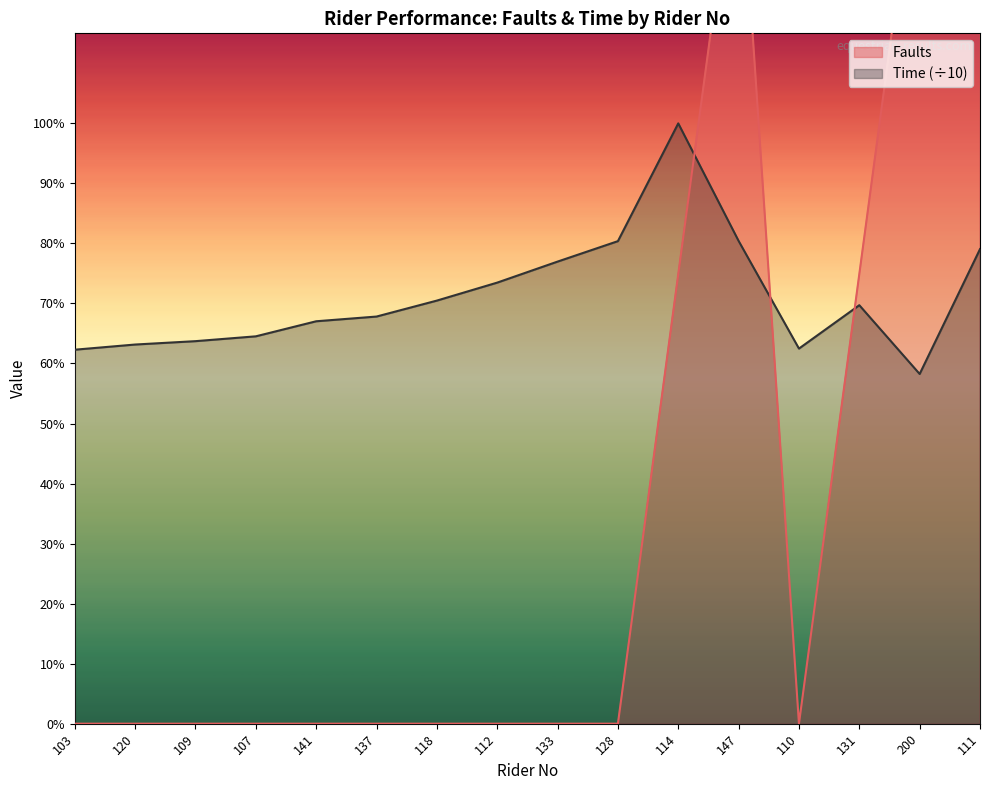

What is the value of the Faults point at the 16th from the left?

8.0